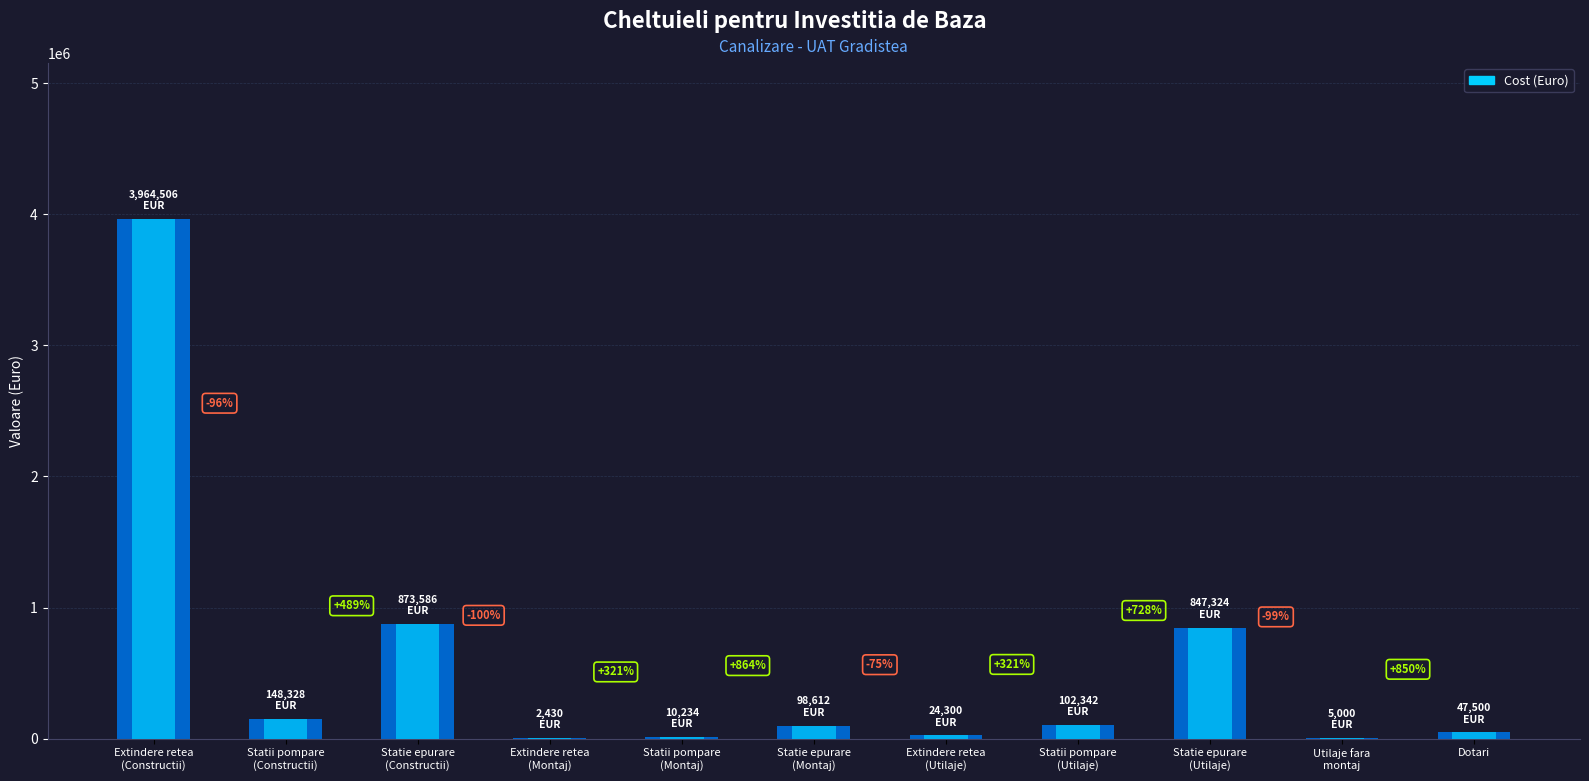

What is the difference between the second highest and minimum values?

871156